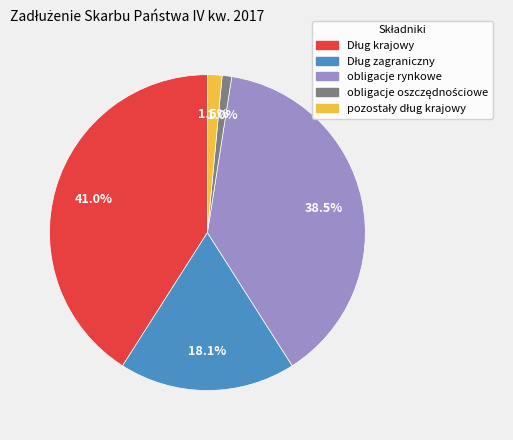

Does obligacje rynkowe represent more than half of the total?

No